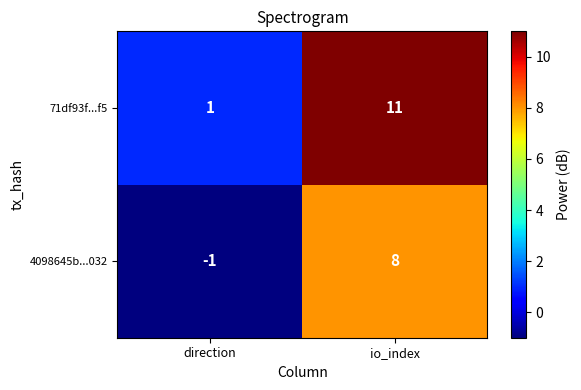

List the series in order of their overall mean, lowest first.

4098645b...032, 71df93f...f5